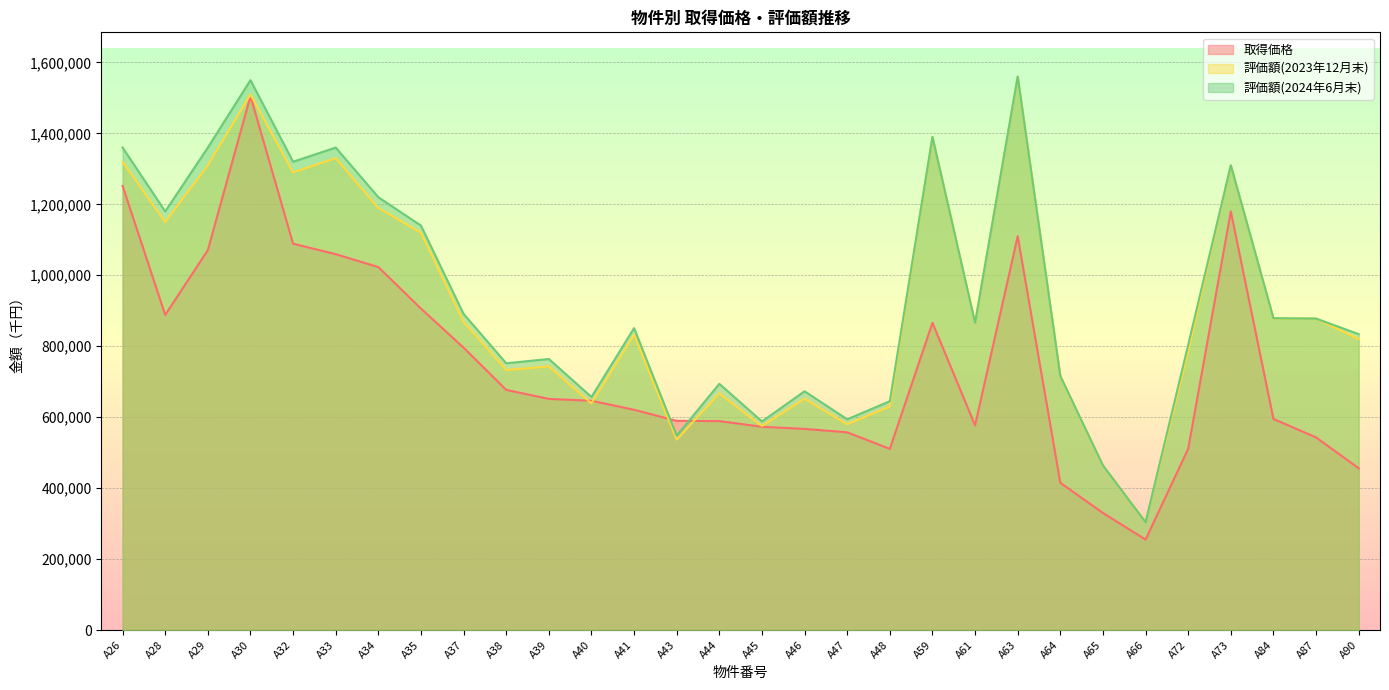

Rank the series by their maximum value, from highest to lowest.

評価額(2023年12月末), 評価額(2024年6月末), 取得価格